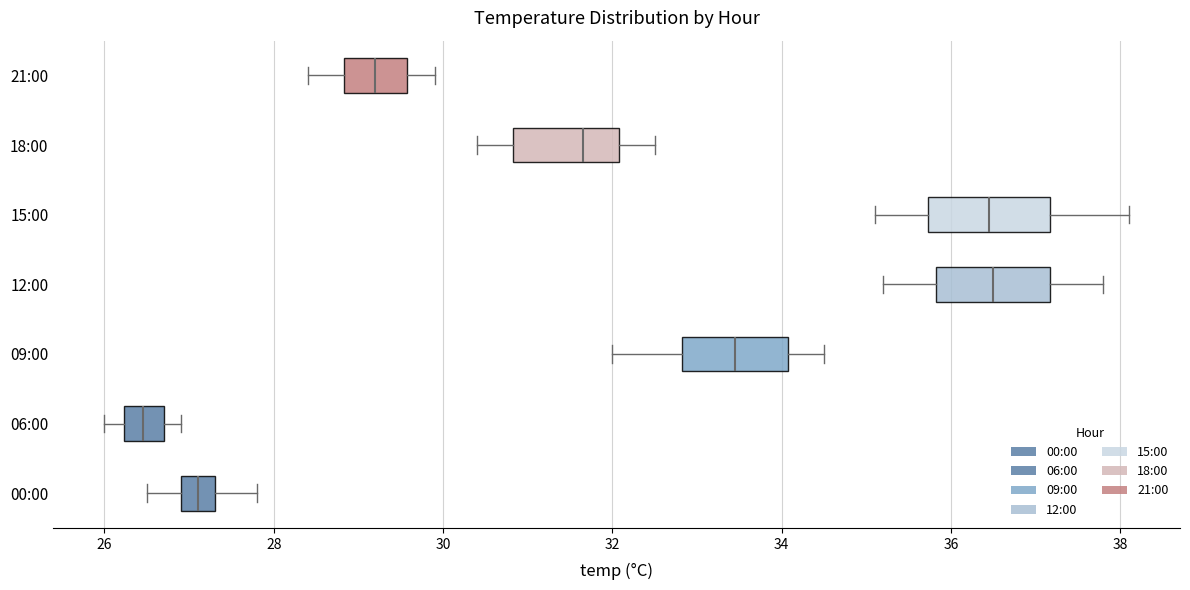

Reading bottom to top, read every box against the x-axis: the position of its median line, the range the box covers, and the ends of its whiskers. The values are not printed on the chart, so give them approximately, as read against the axis.

00:00: median 27.2, box 27.0 to 27.4, whiskers 26.6 to 27.8
06:00: median 26.4, box 26.2 to 26.8, whiskers 26.0 to 27.0
09:00: median 33.4, box 32.8 to 34.0, whiskers 32.0 to 34.6
12:00: median 36.6, box 35.8 to 37.2, whiskers 35.2 to 37.8
15:00: median 36.4, box 35.8 to 37.2, whiskers 35.2 to 38.2
18:00: median 31.6, box 30.8 to 32.0, whiskers 30.4 to 32.6
21:00: median 29.2, box 28.8 to 29.6, whiskers 28.4 to 30.0